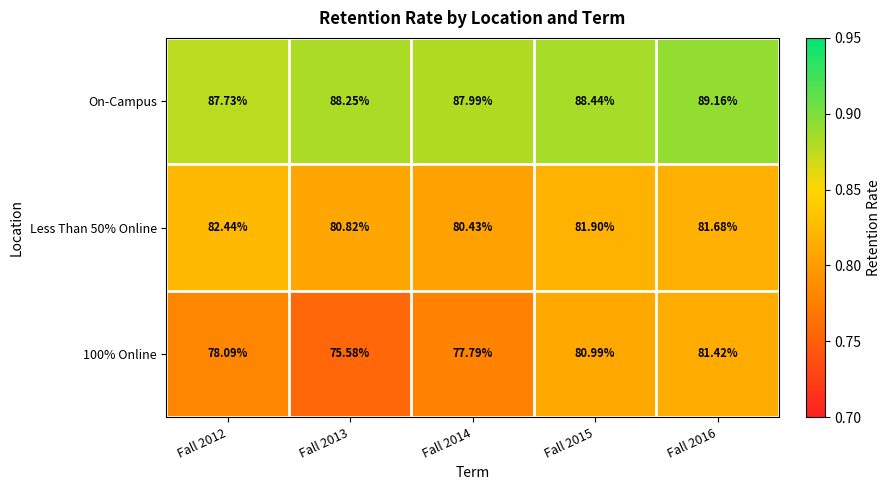

Which series has the largest total across all categories?

On-Campus